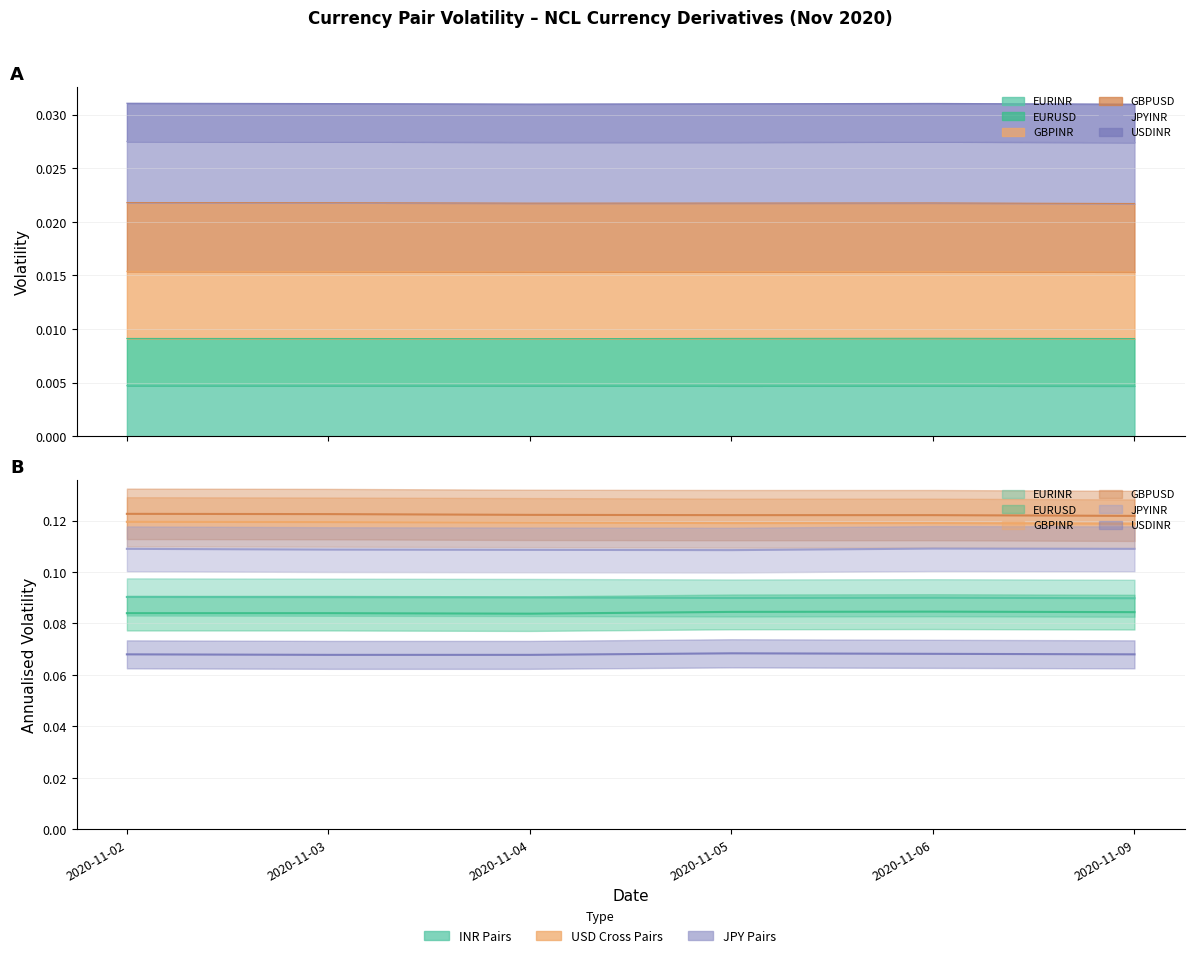

What is the value of the GBPUSD point at the 5th from the left?

0.1